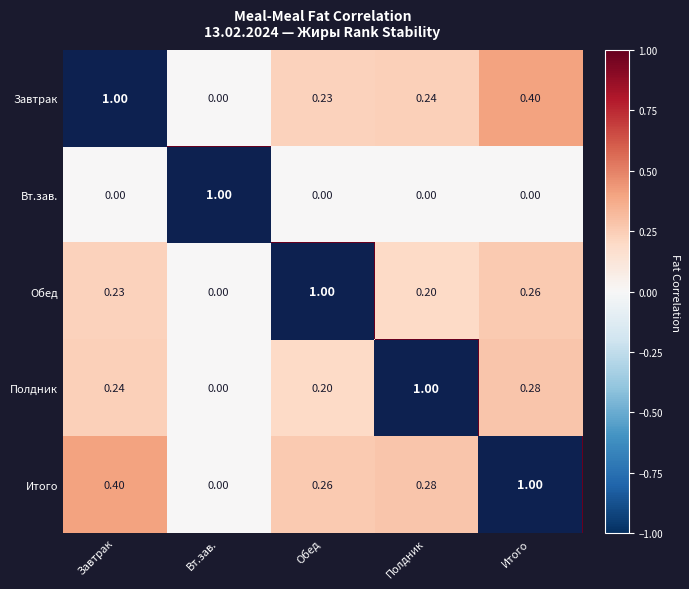

At Полдник, list the series in order from largest to smallest.

Полдник, Итого, Завтрак, Обед, Вт.зав.